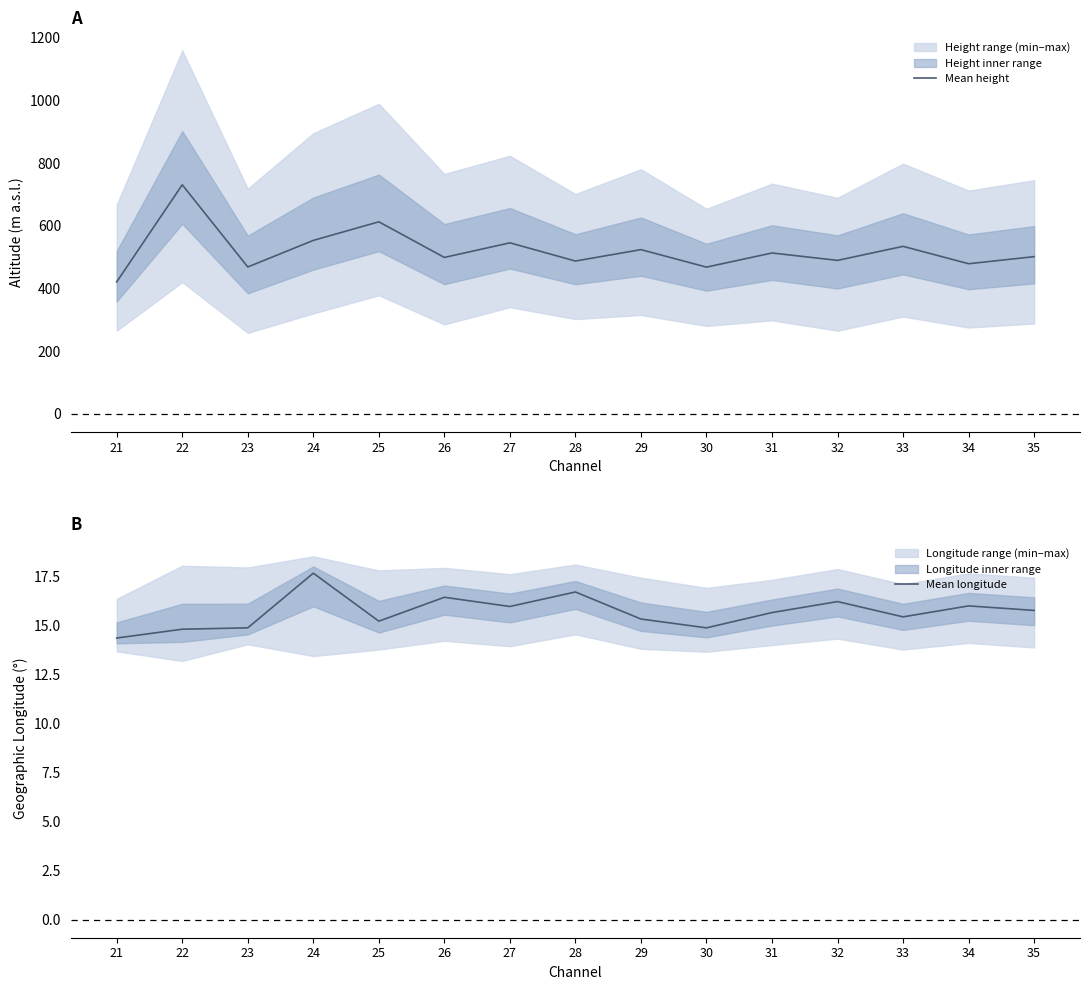

Does the chart have visible grid lines?

No